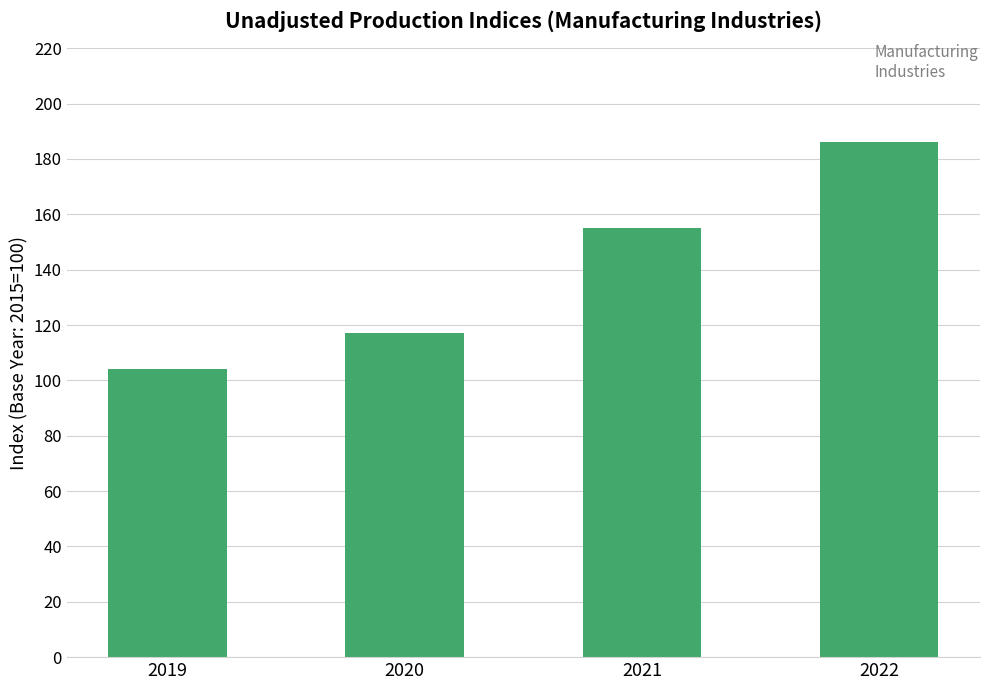

List the labels in order of value, smallest first.

2019, 2020, 2021, 2022